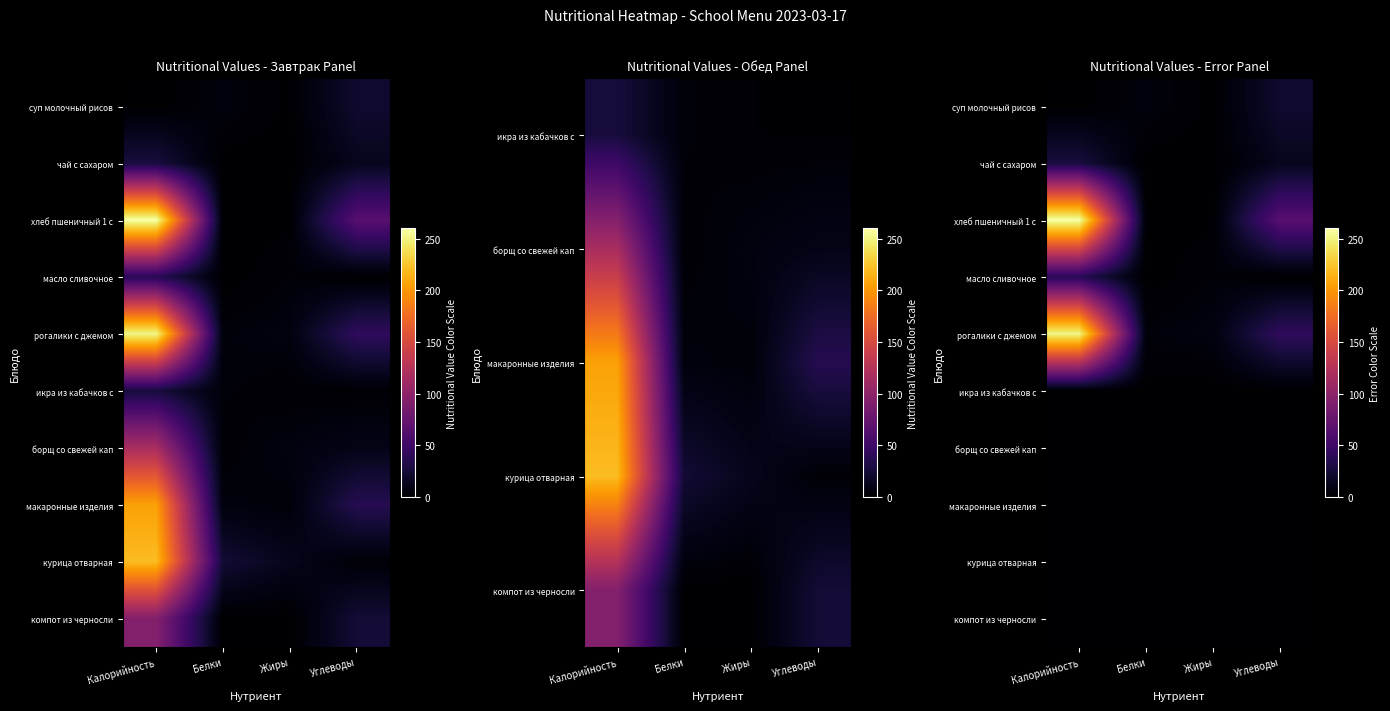

At how many categories does at least one series exceed 237?

1